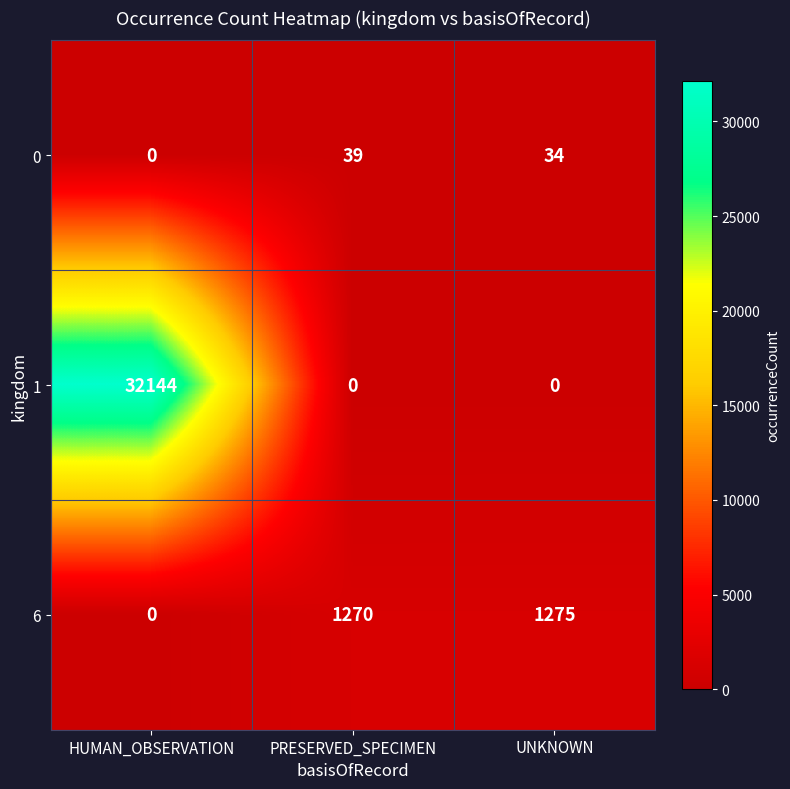

Count the number of data series in this chart.

3